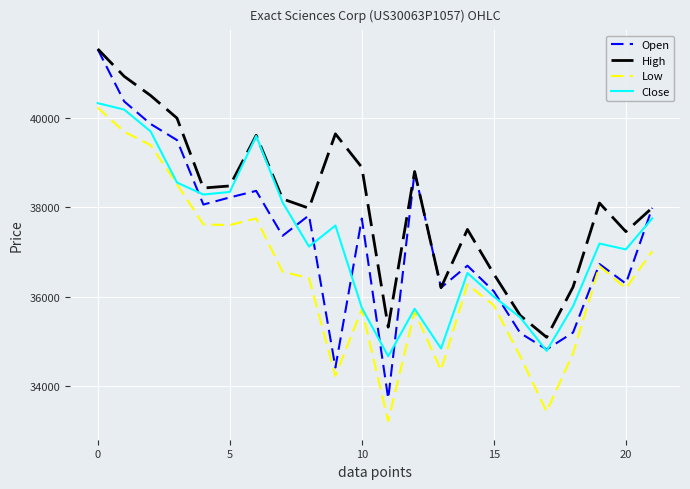

Which series has the largest total across all categories?

High